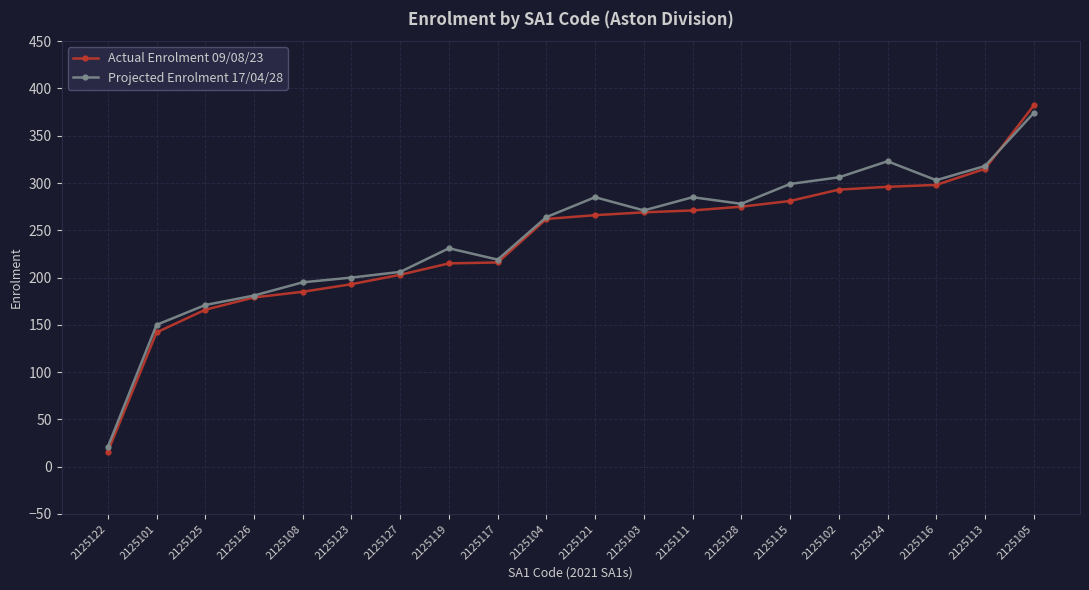

The value of Projected Enrolment 17/04/28 at 2125105 is 574. True or false?

False